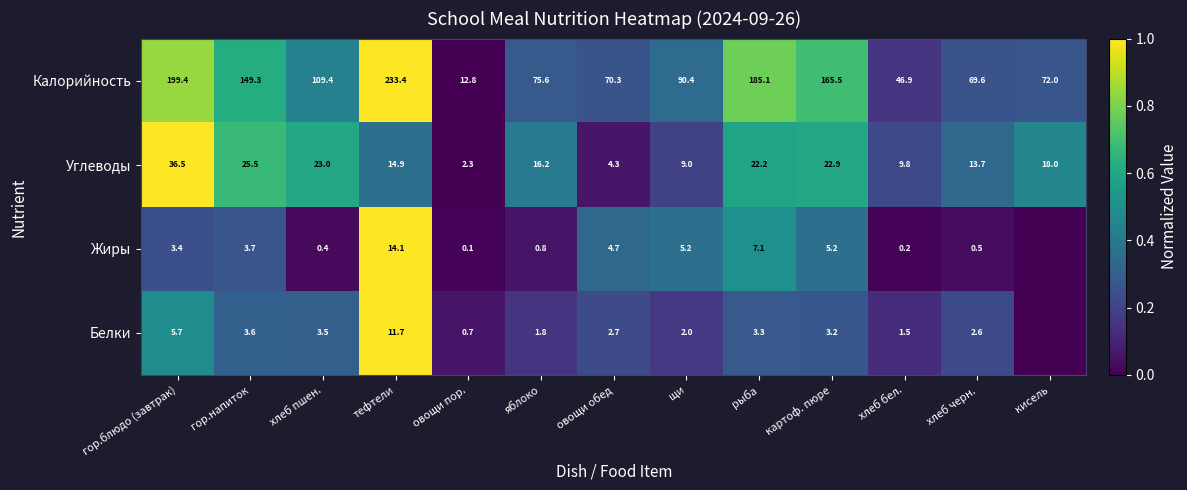

List the labels in order of Калорийность value, smallest first.

овощи пор., хлеб бел., хлеб черн., овощи обед, кисель, яблоко, щи, хлеб пшен., гор.напиток, картоф. пюре, рыба, гор.блюдо (завтрак), тефтели